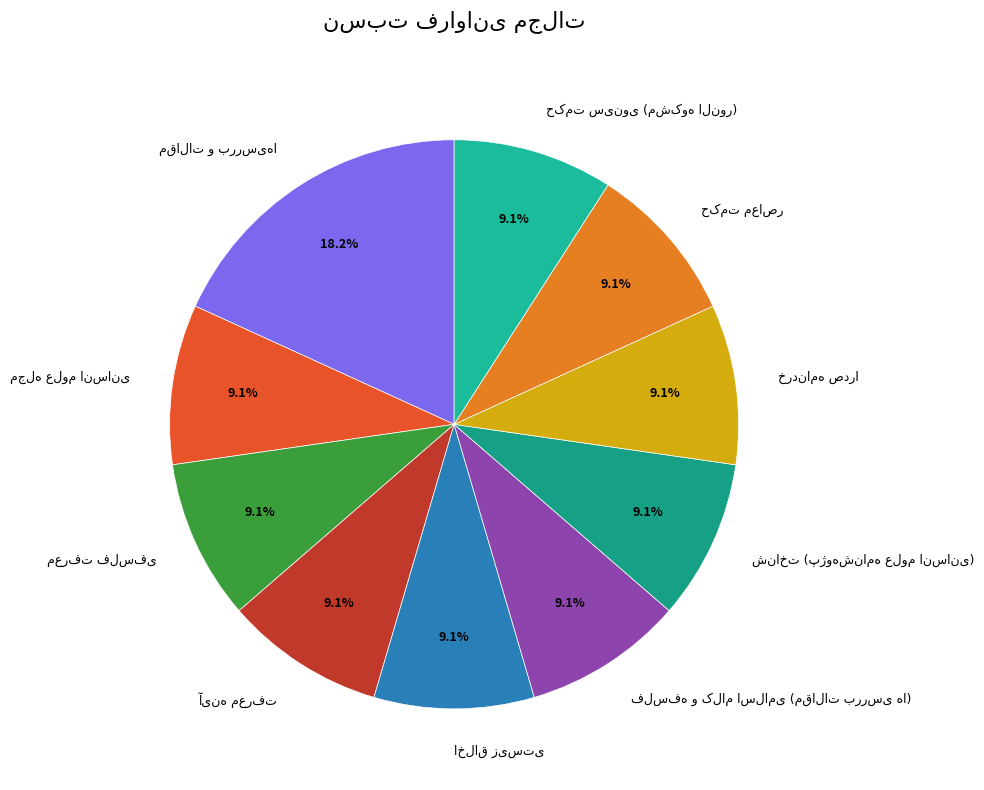

To the nearest percent, what is the average slice percentage?

10%